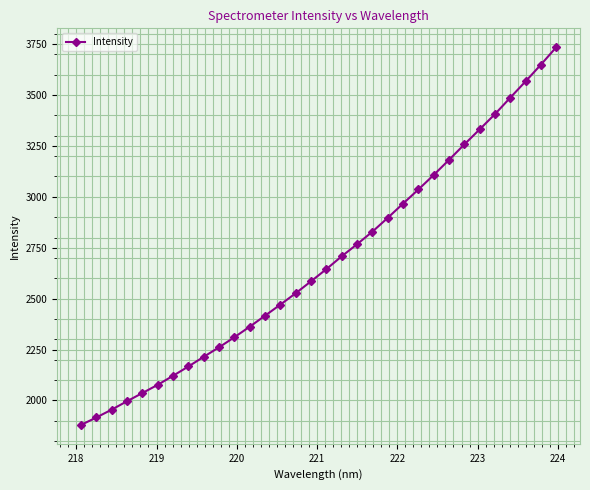

What is the minimum value shown in the chart?

1880.0